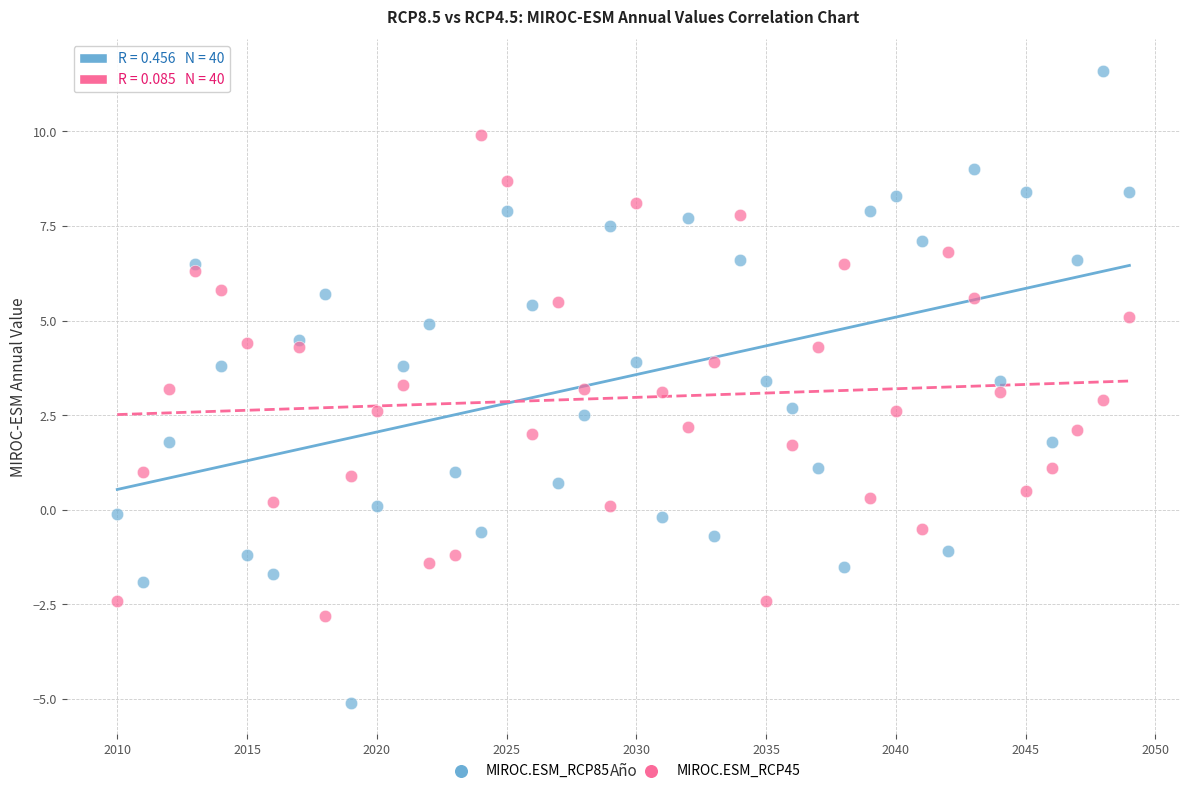

Across all data points, what is the range of Y values (max minus min)?

16.7